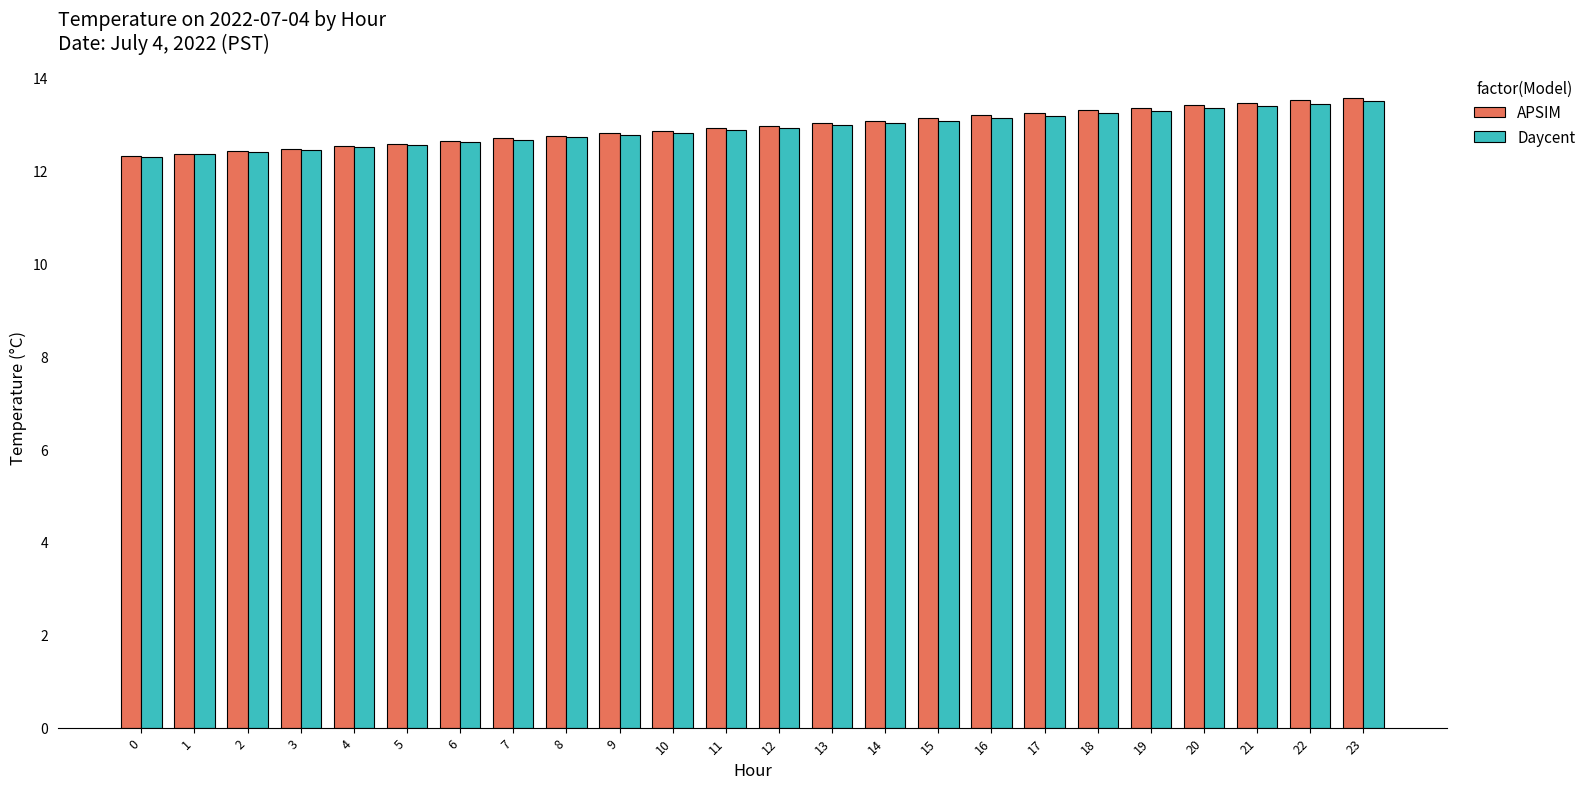

Does the chart contain any negative values?

No